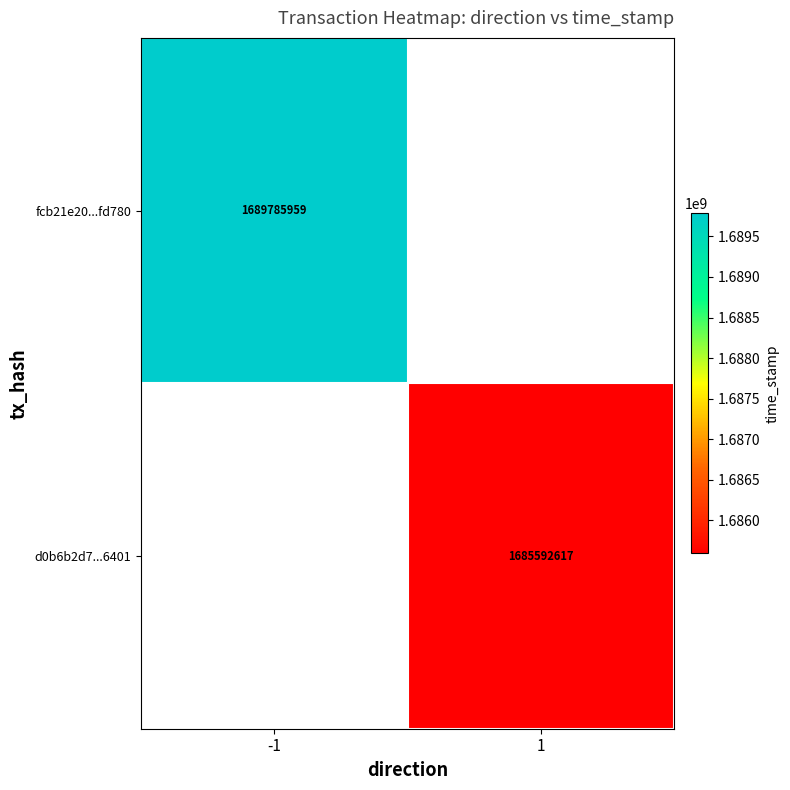

How many series are shown in this chart?

2